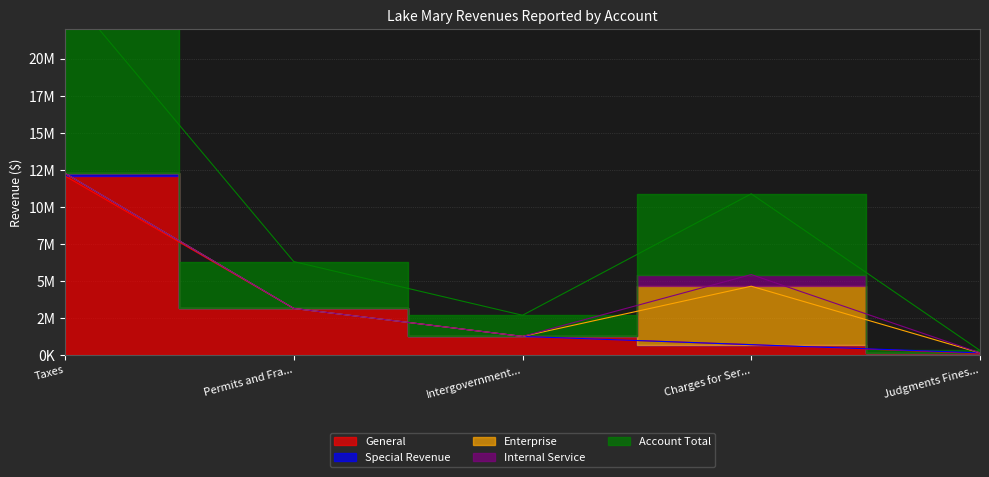

The Enterprise series shows -2114758 at Intergovernmental Revenue. True or false?

False